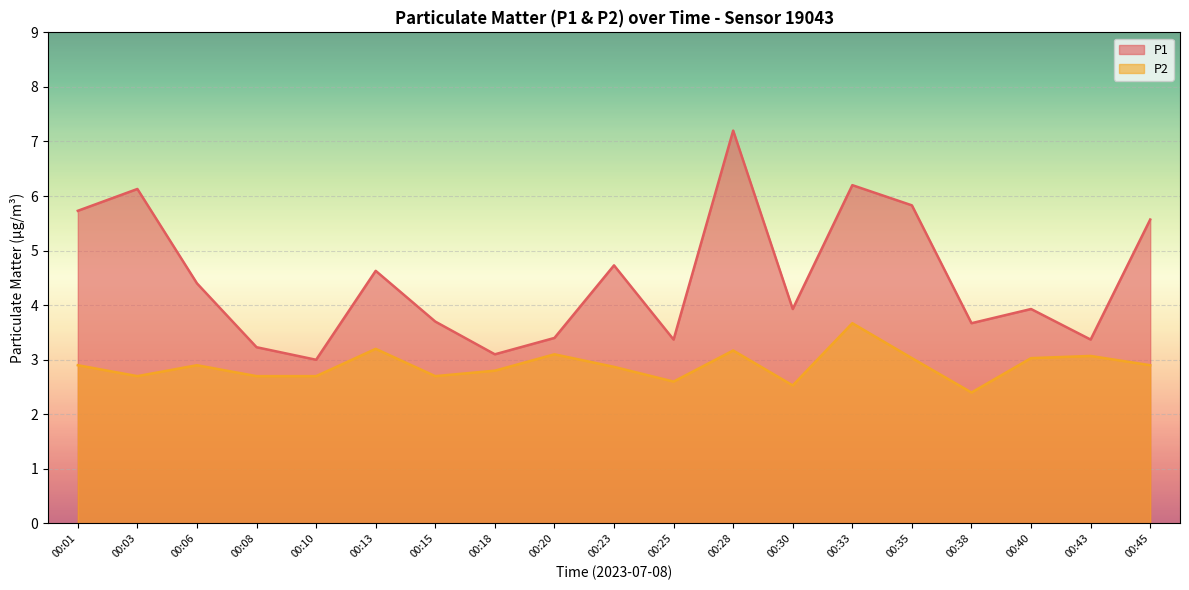

At which category does P2 reach its first local valley?

00:03